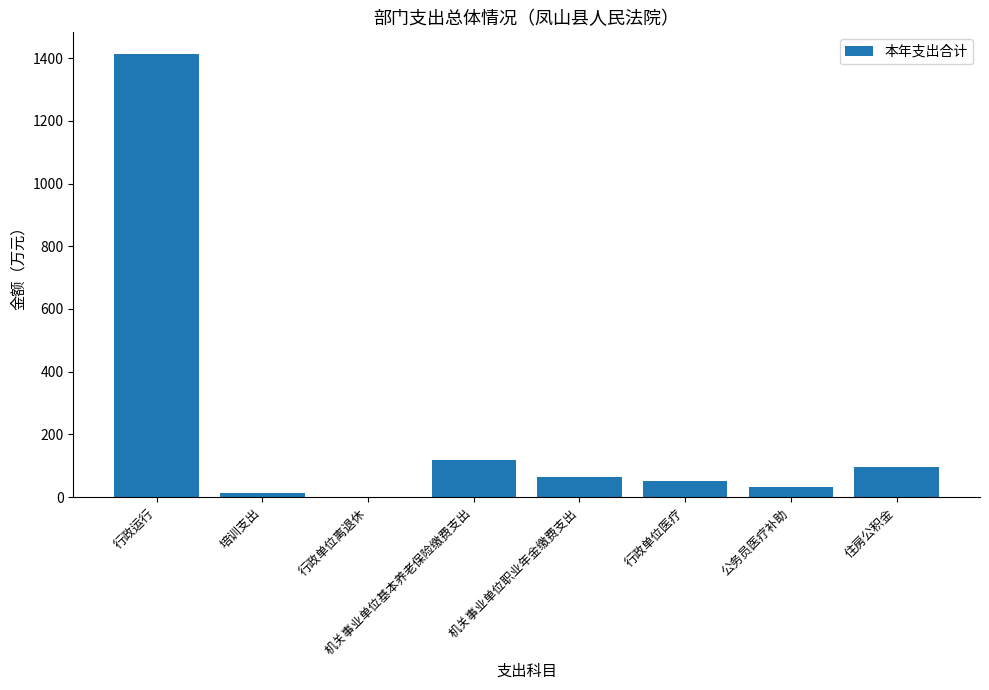

The value at 培训支出 is 12.2. True or false?

True